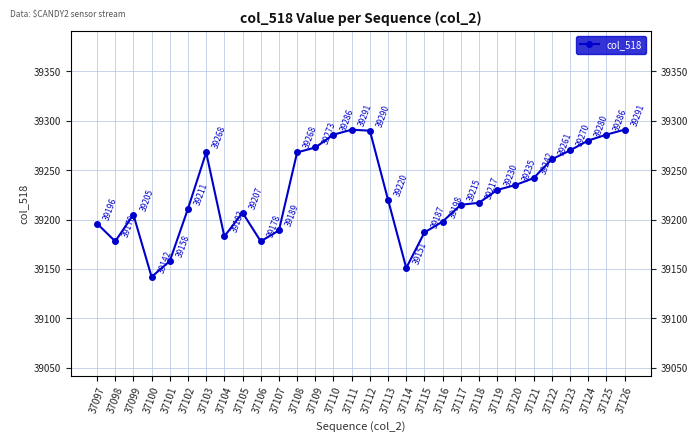

Which has a higher value, 37098 or 37099?

37099